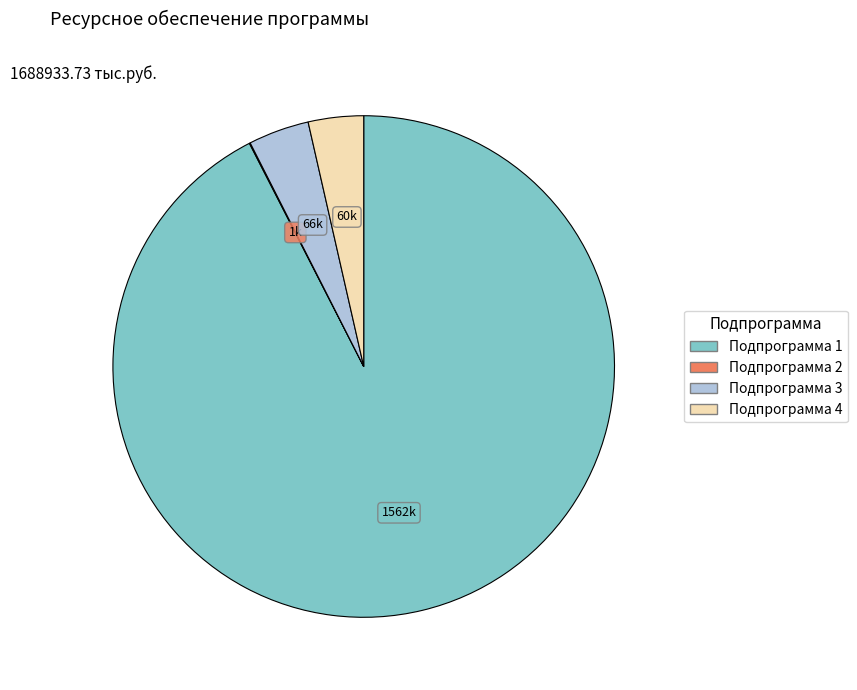

True or false: Подпрограмма 4 accounts for 4% of the total.

True